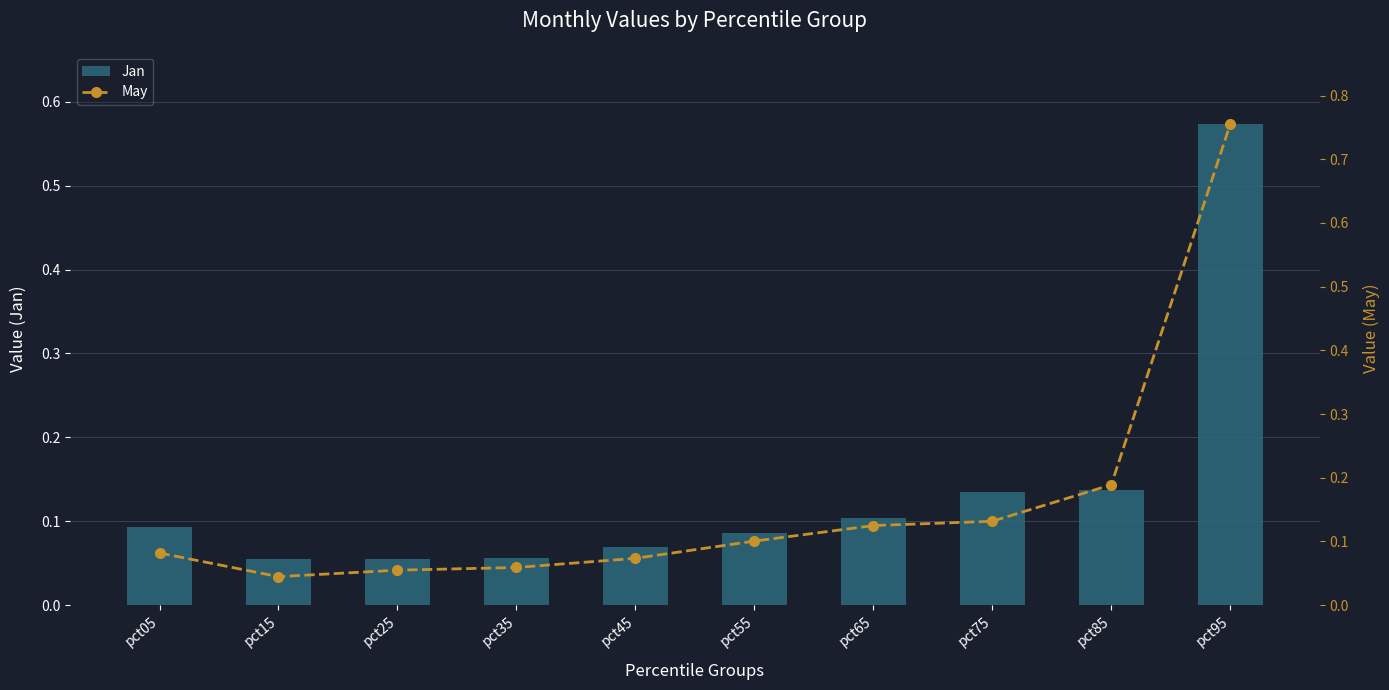

What is the sum of the Jan values at pct35 and pct75?

0.2